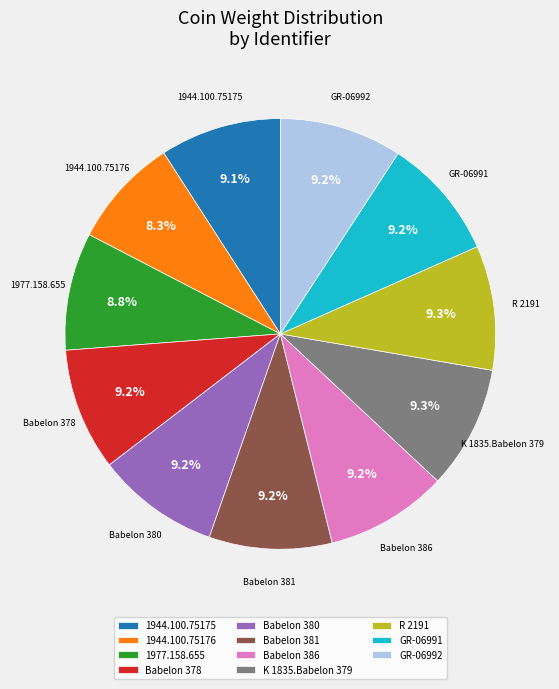

How much of the chart is everything except Babelon 380?

90.8%